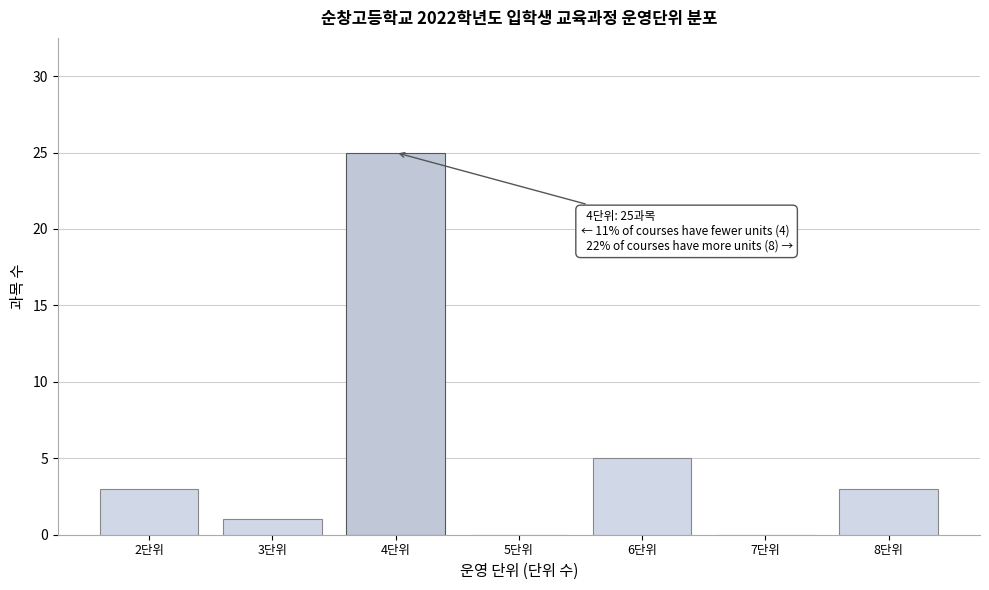

Reading left to right, list all the values displayed in this chart.

2단위=3	3단위=1	4단위=25	5단위=0	6단위=5	7단위=0	8단위=3